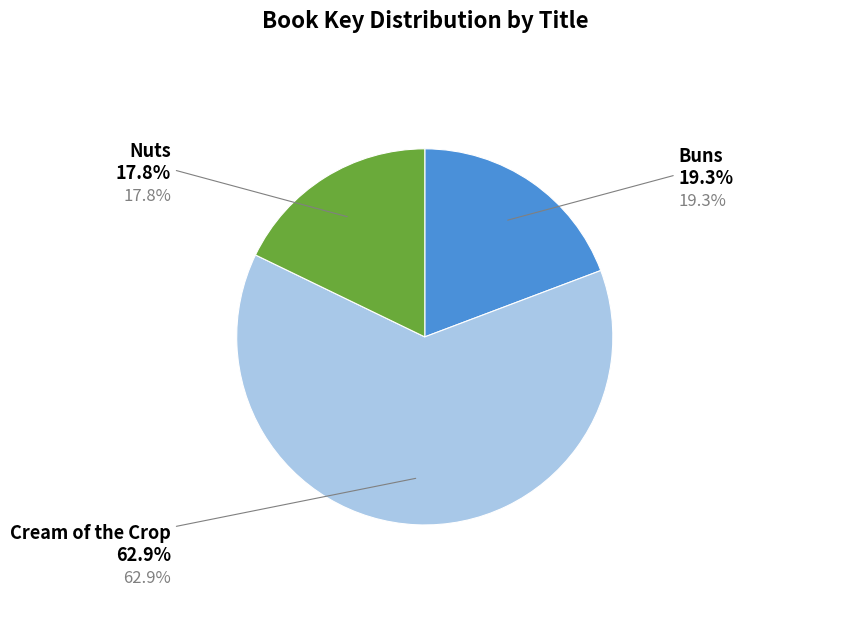

Is there any slice that represents more than half of the pie?

Yes